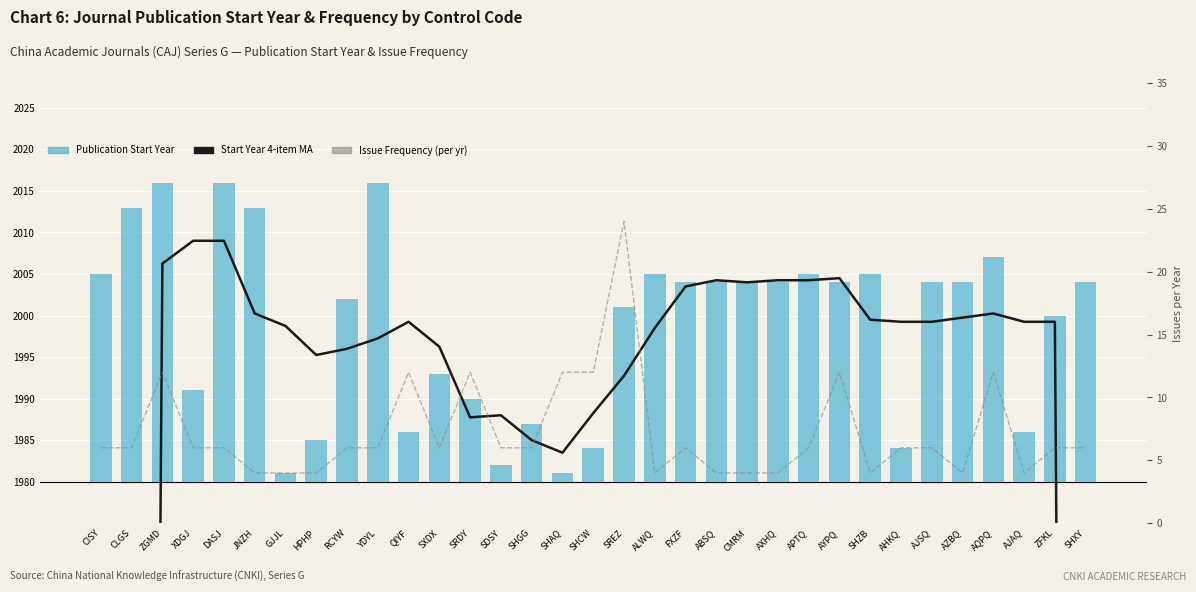

What is the difference between the Start Year 4-item MA values at SHAQ and SREZ?

9.2